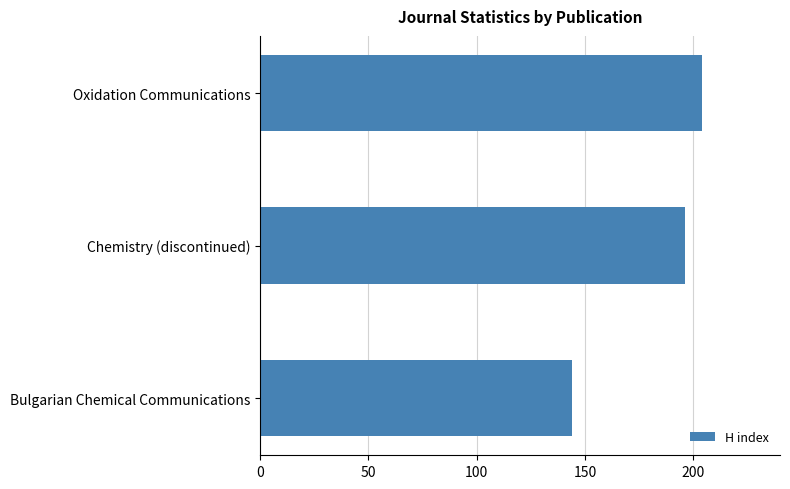

How many bars are there in total?

3